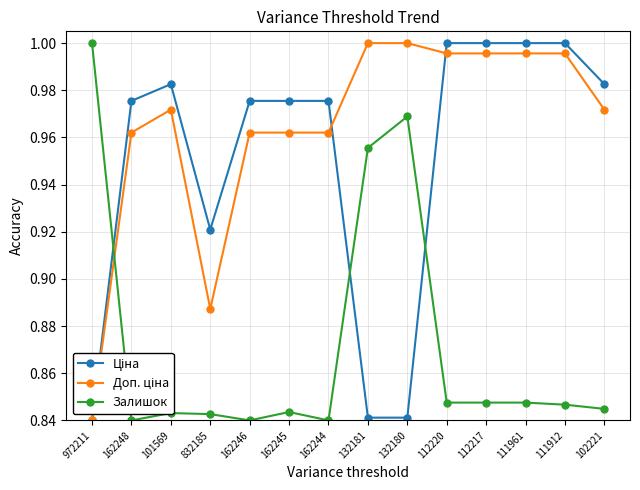

The value of Залишок at 162245 is 1.1. True or false?

False